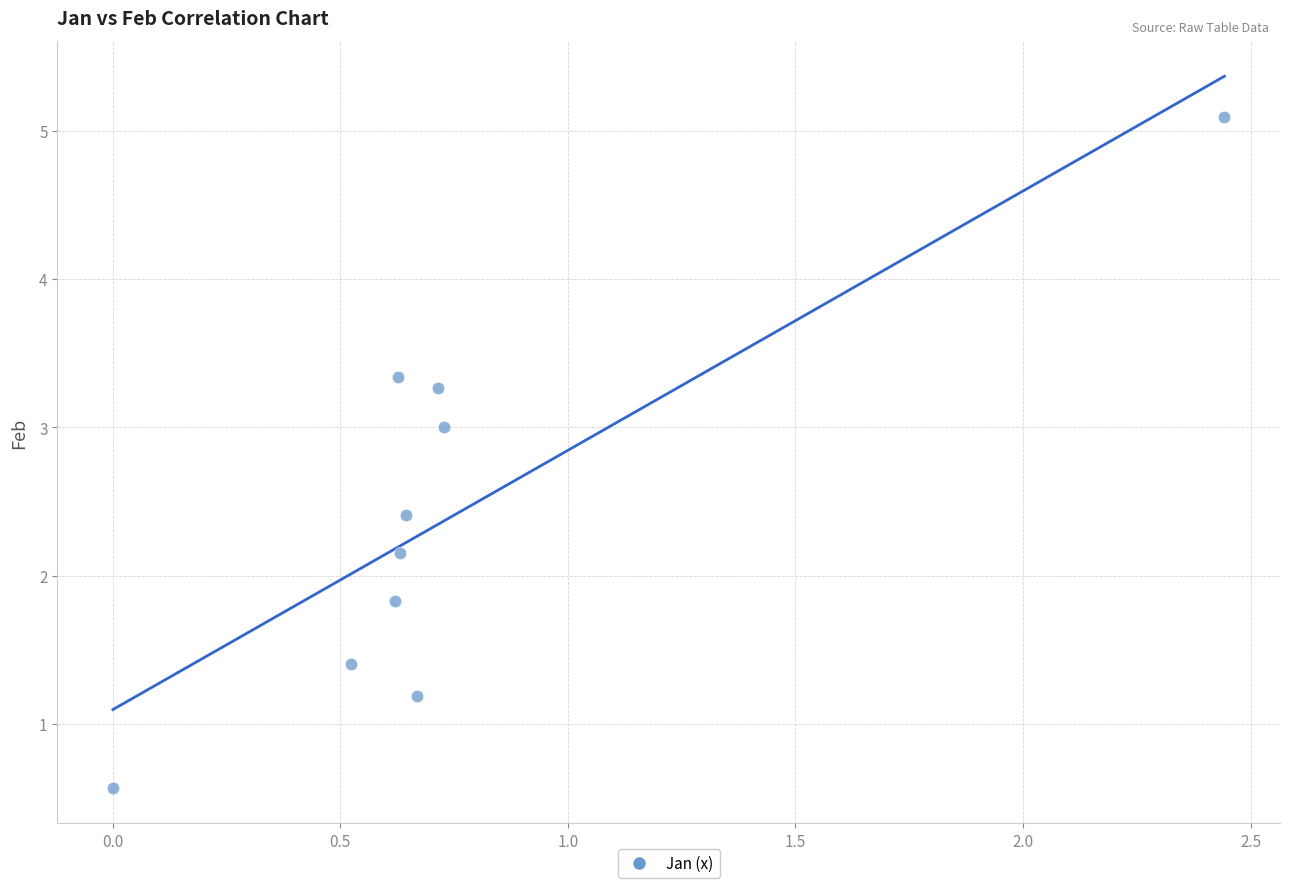

What is the range of Y values (max minus min)?

4.5